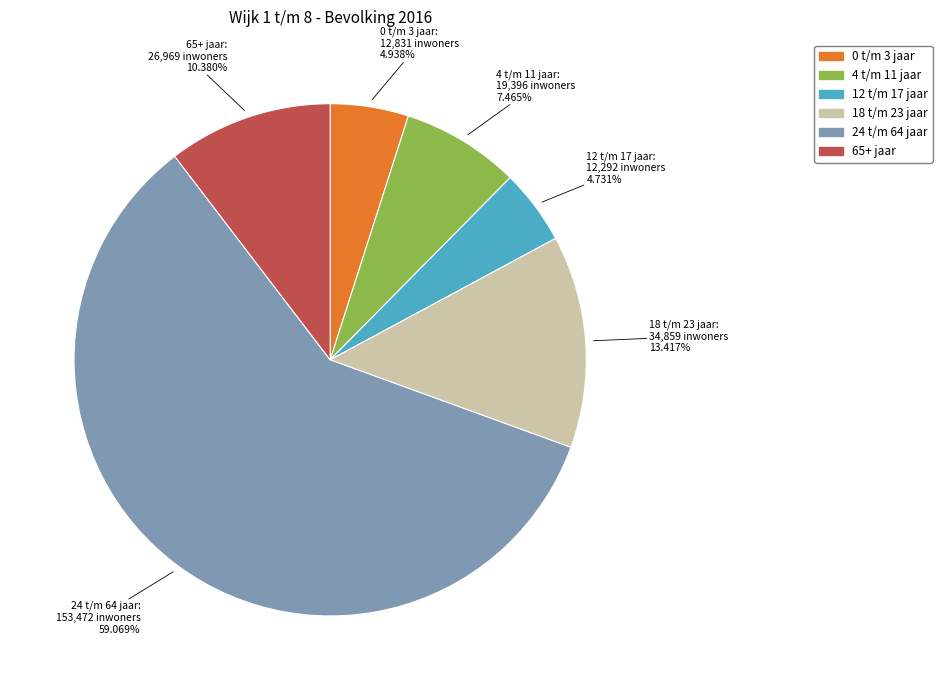

How many slices are in this pie chart?

6